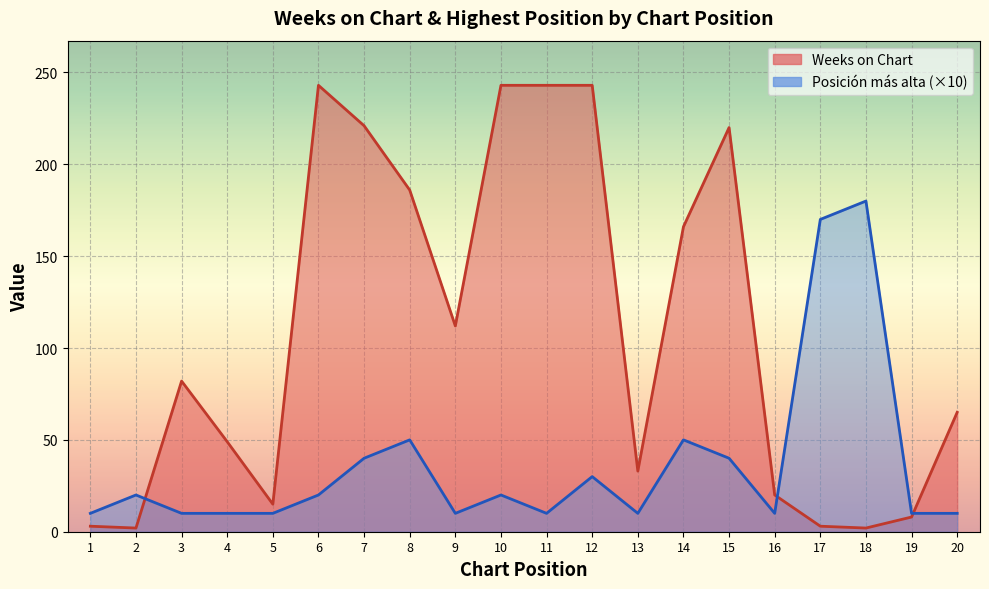

How many lines are shown in the chart?

2